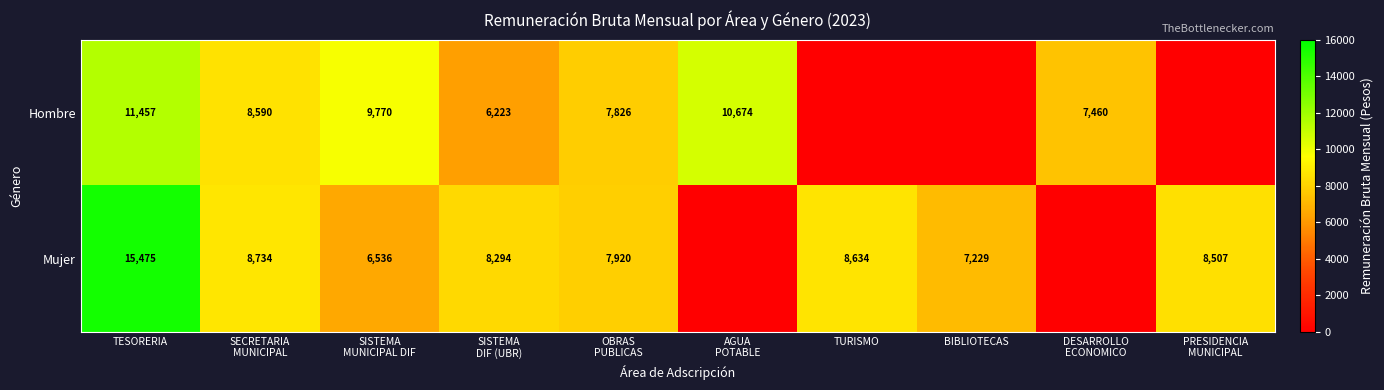

The Hombre series shows 11457 at TESORERIA. True or false?

True